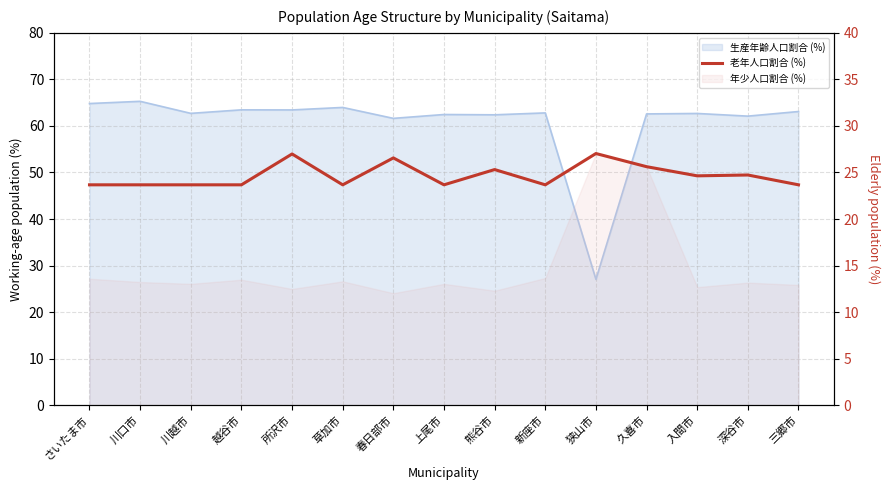

What value does the data have at 狭山市?

27.0